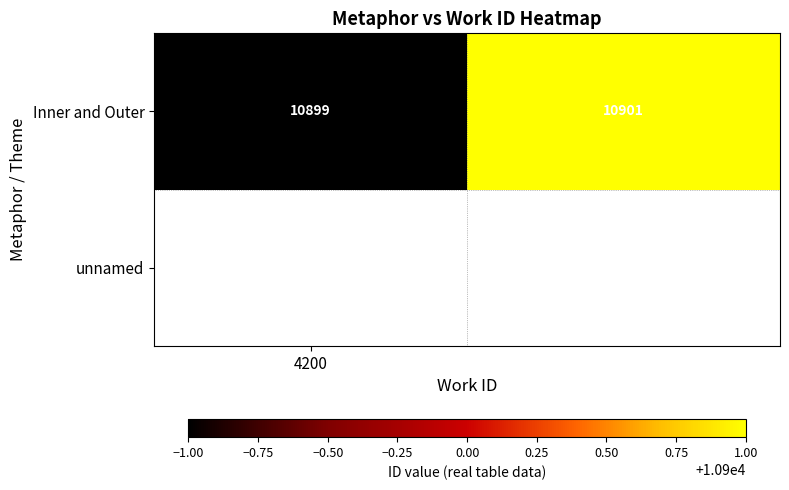

Reading left to right, list all the values displayed in this chart.

4200=10899	1=10901